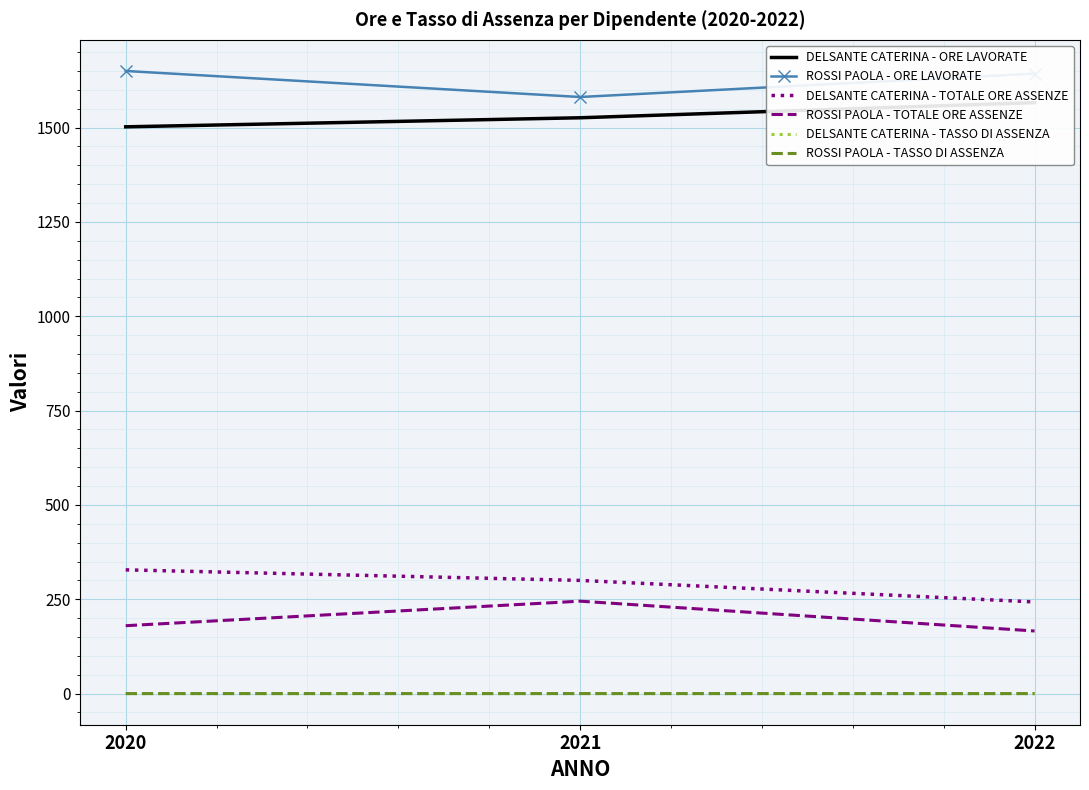

Between 2020 and 2021, which series saw the biggest shift?

ROSSI PAOLA - ORE LAVORATE